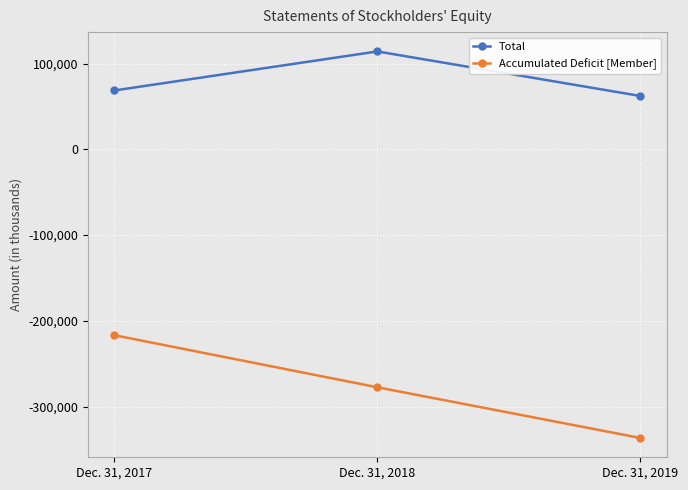

Reading right to left, extract all data points from this chart.

Total: 62378	114342	68808
Accumulated Deficit [Member]: -336660	-277535	-216808